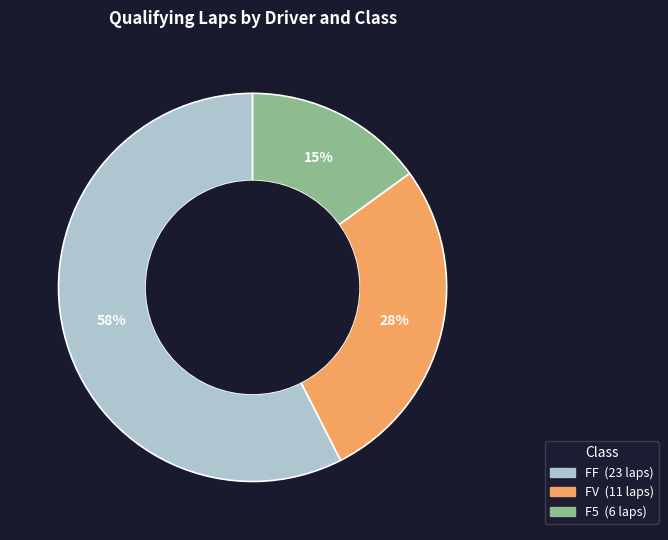

Is there a majority slice in this chart?

Yes